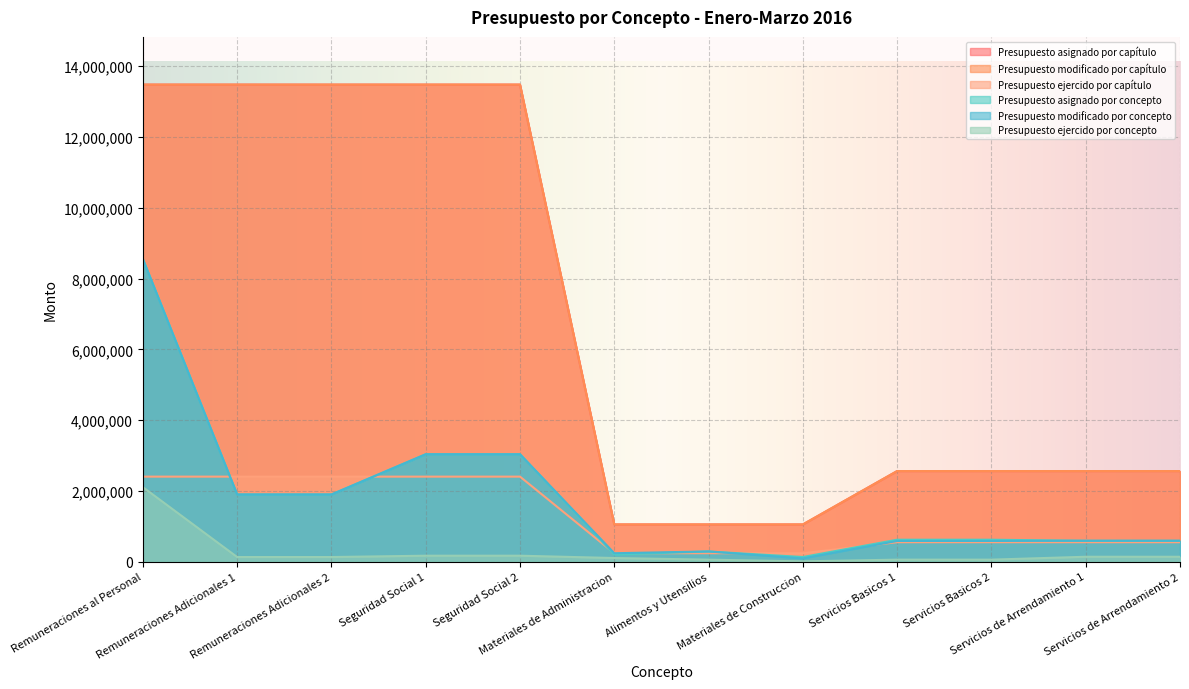

True or false: Presupuesto ejercido por concepto and Presupuesto asignado por concepto intersect in this chart.

False